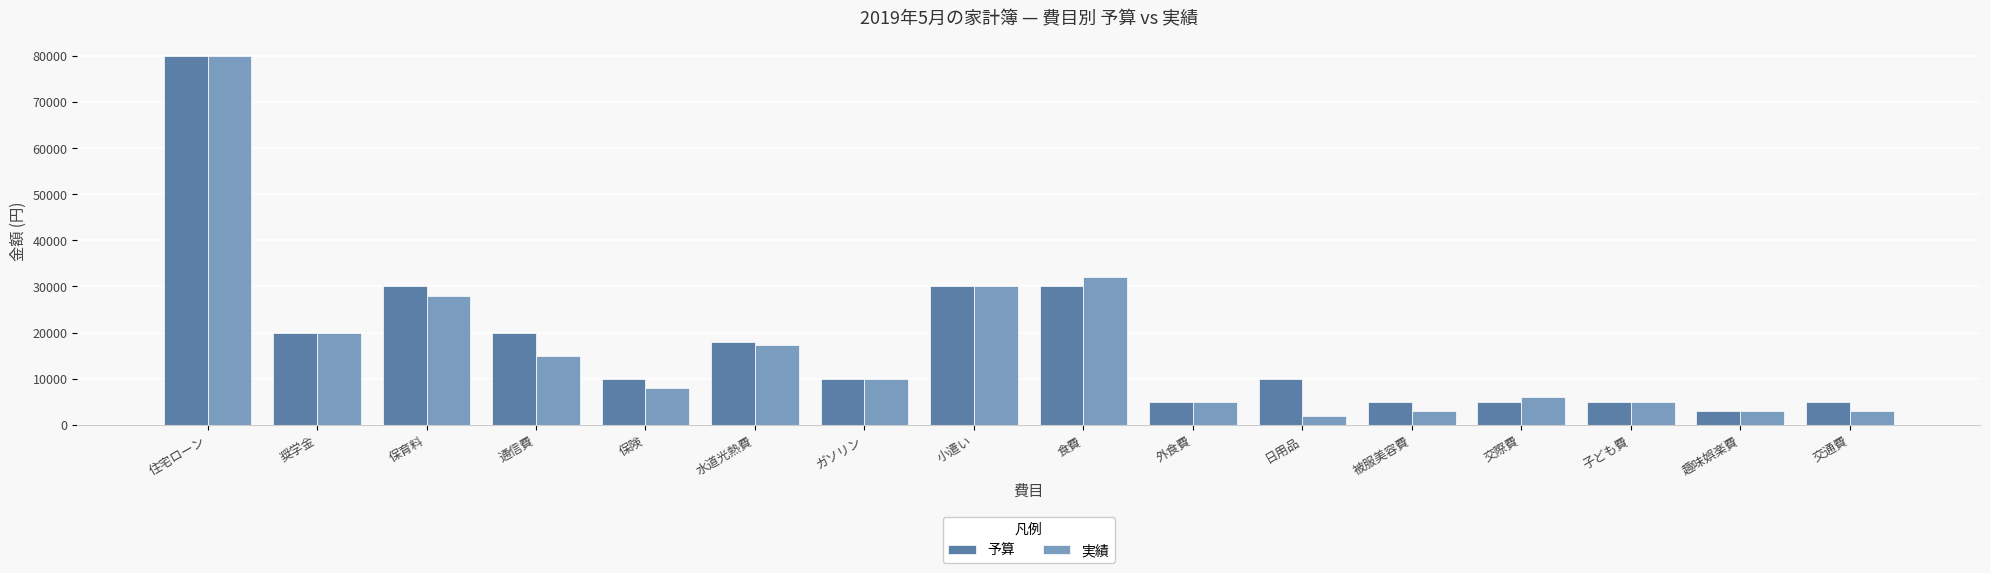

Is it true that 予算 equals 8135 at 交際費?

False